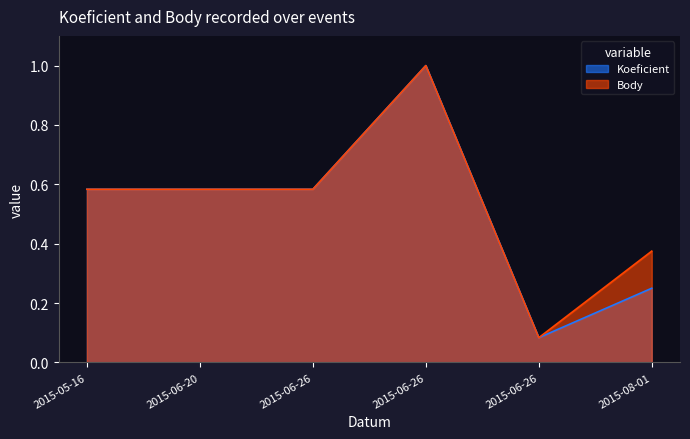

What is the maximum value shown in the chart?

1.0